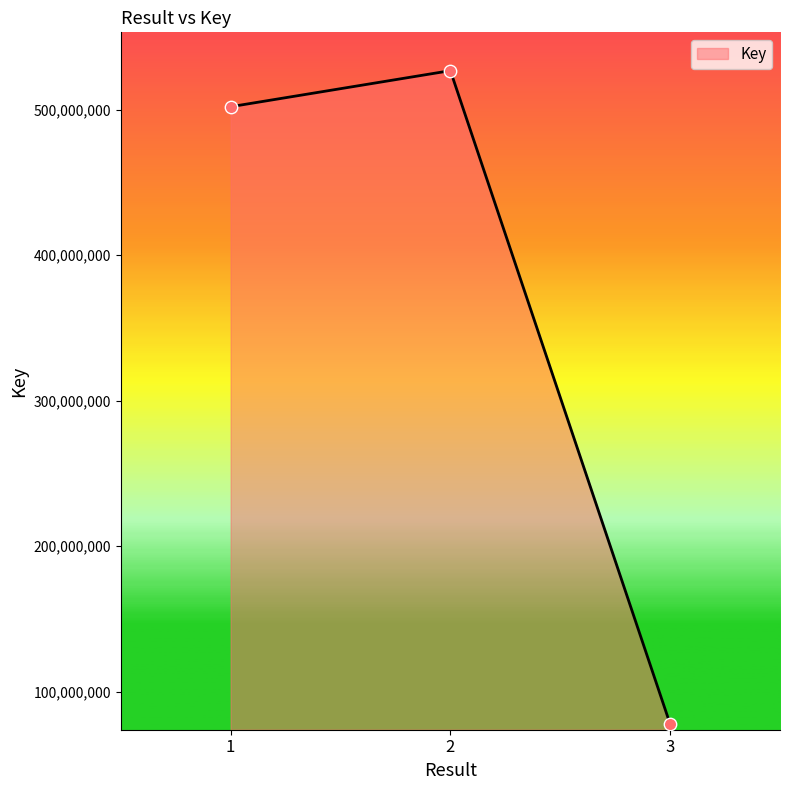

What is the ratio of the value at 1 to the value at 2?

1.0